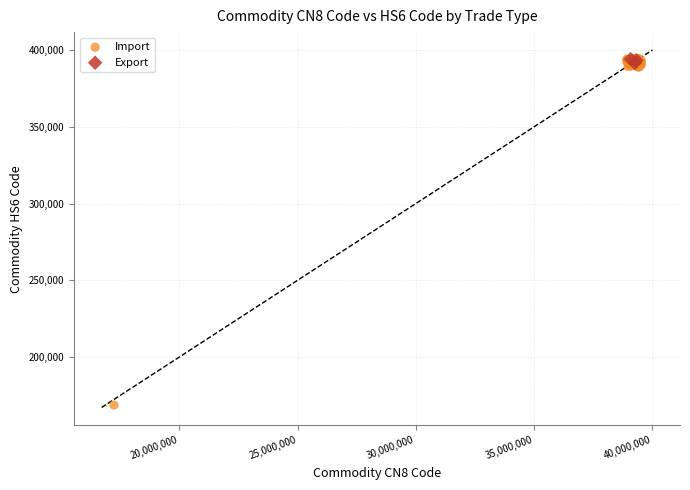

Which series reaches the minimum Y coordinate?

Import